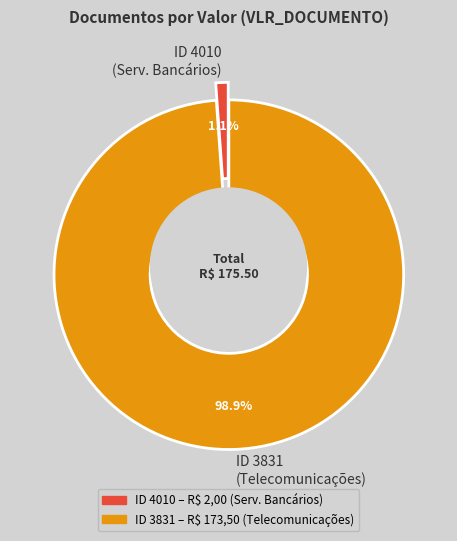

To the nearest percent, what percentage of the pie is 4010?

1%